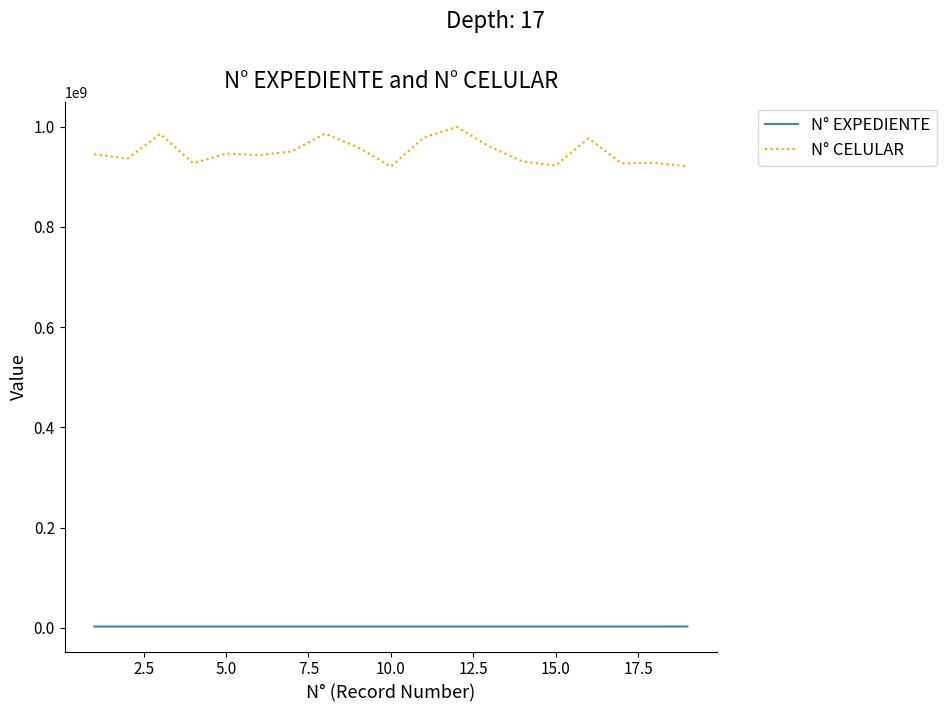

What is the minimum value for N° CELULAR?

920104475